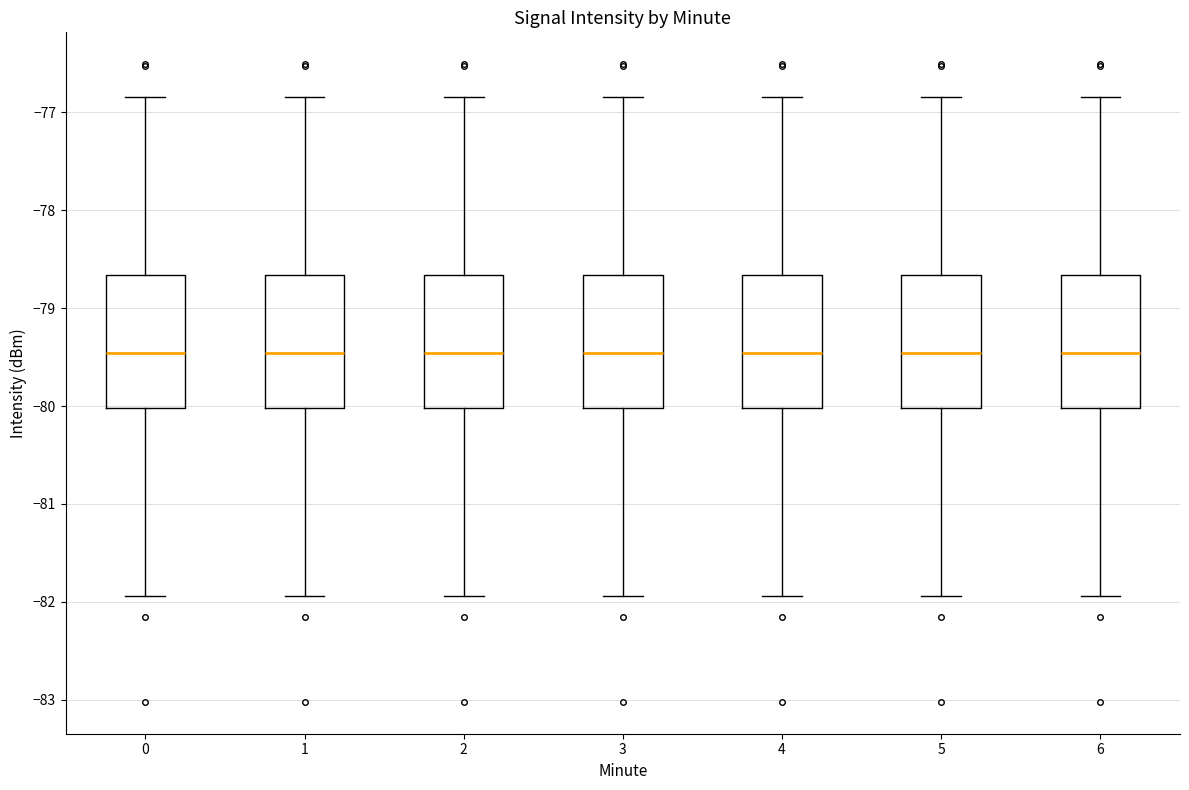

Reading left to right, read every box against the y-axis: the position of its median line, the range the box covers, and the ends of its whiskers. The values are not printed on the chart, so give them approximately, as read against the axis.

0: median -79.5, box -80.0 to -78.7, whiskers -81.9 to -76.8
1: median -79.5, box -80.0 to -78.7, whiskers -81.9 to -76.8
2: median -79.5, box -80.0 to -78.7, whiskers -81.9 to -76.8
3: median -79.5, box -80.0 to -78.7, whiskers -81.9 to -76.8
4: median -79.5, box -80.0 to -78.7, whiskers -81.9 to -76.8
5: median -79.5, box -80.0 to -78.7, whiskers -81.9 to -76.8
6: median -79.5, box -80.0 to -78.7, whiskers -81.9 to -76.8